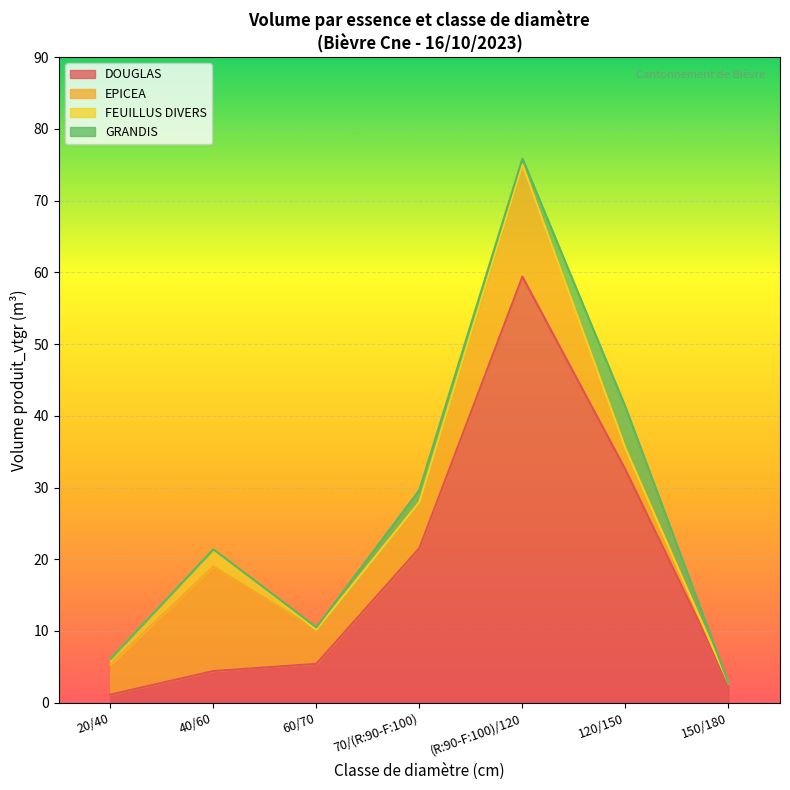

Between which two adjacent categories do EPICEA and DOUGLAS first intersect?

40/60 and 60/70